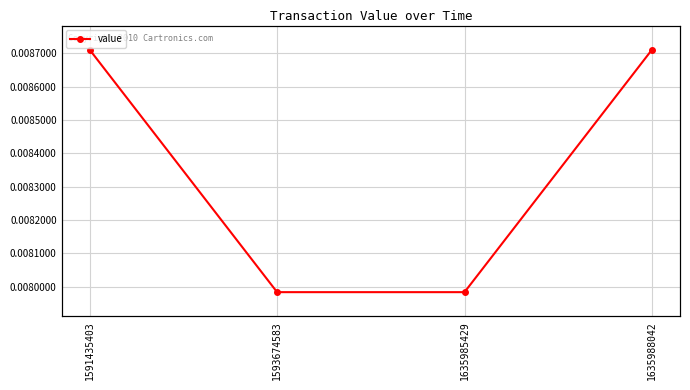

How many distinct data groups are displayed?

1